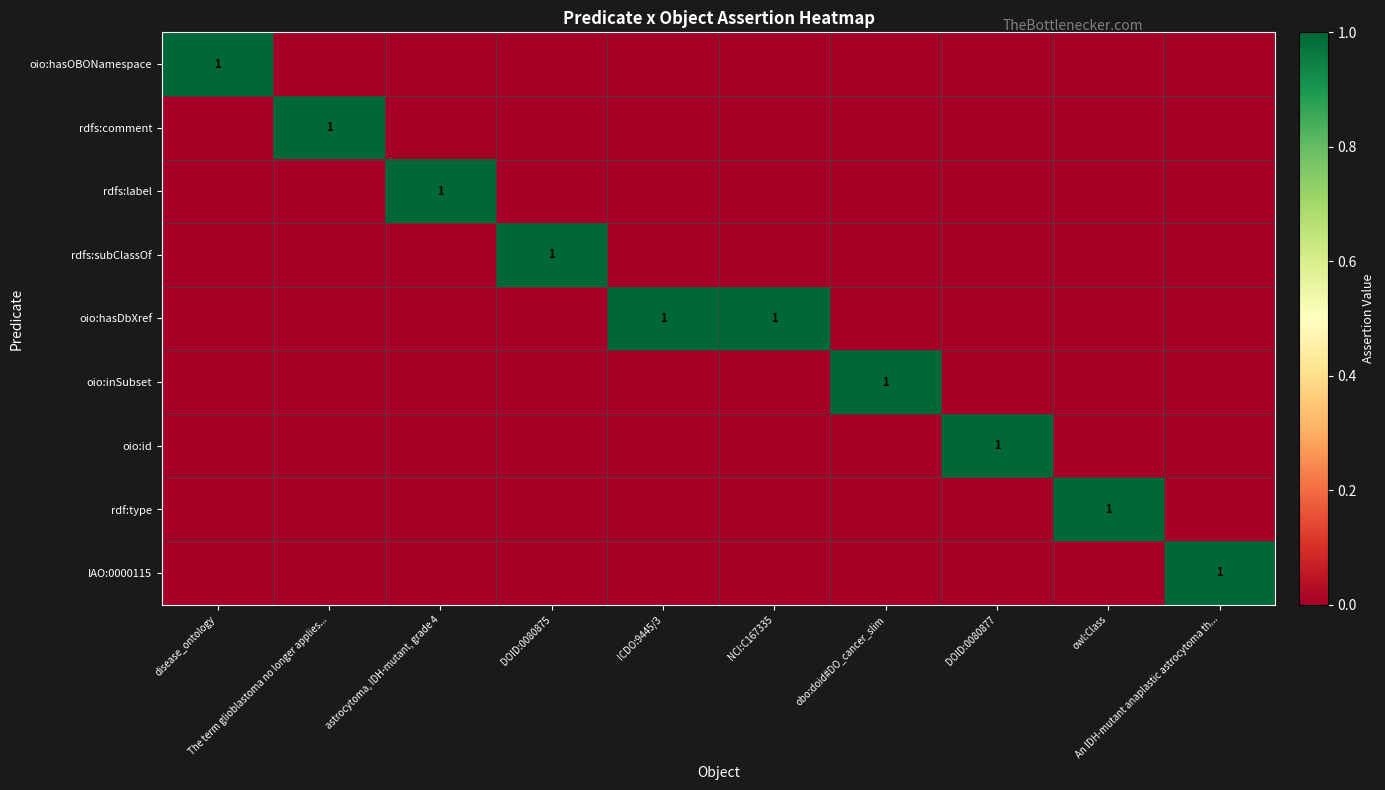

How many series are shown in this chart?

9